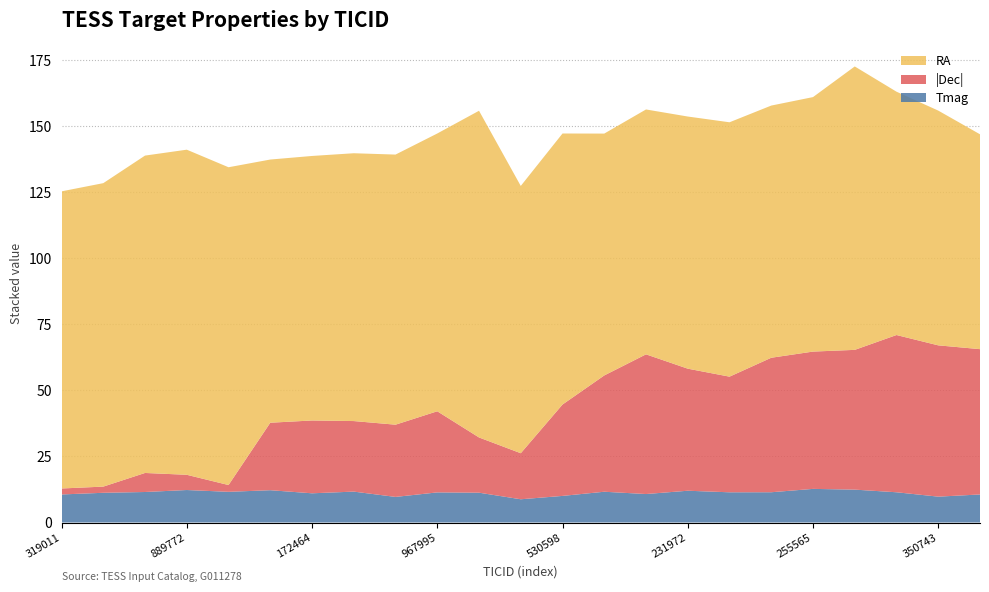

What is the maximum value for Tmag?

12.7